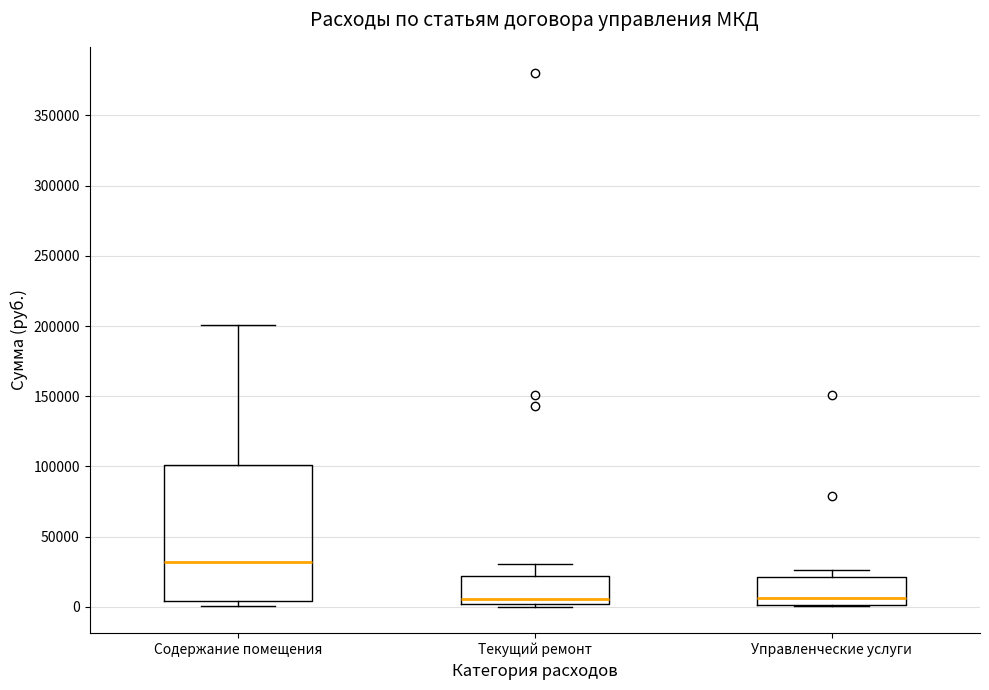

Which box has the highest median line?

Содержание помещения